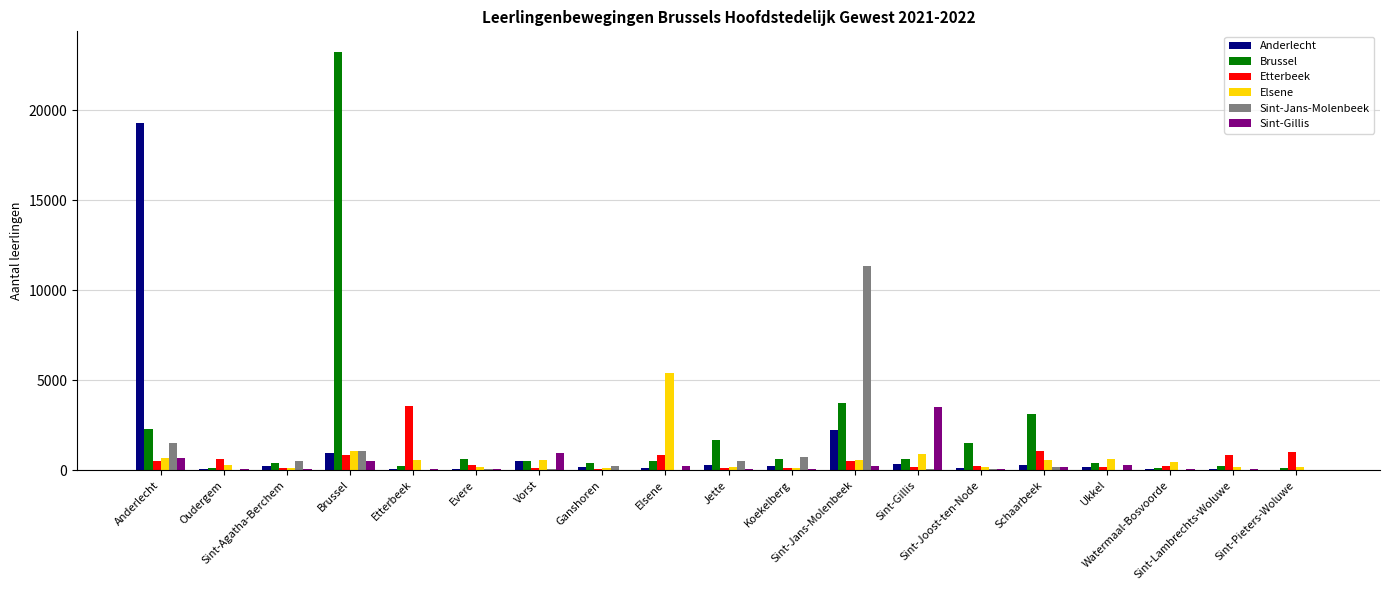

What is the label of the 10th bar from the right?

Jette